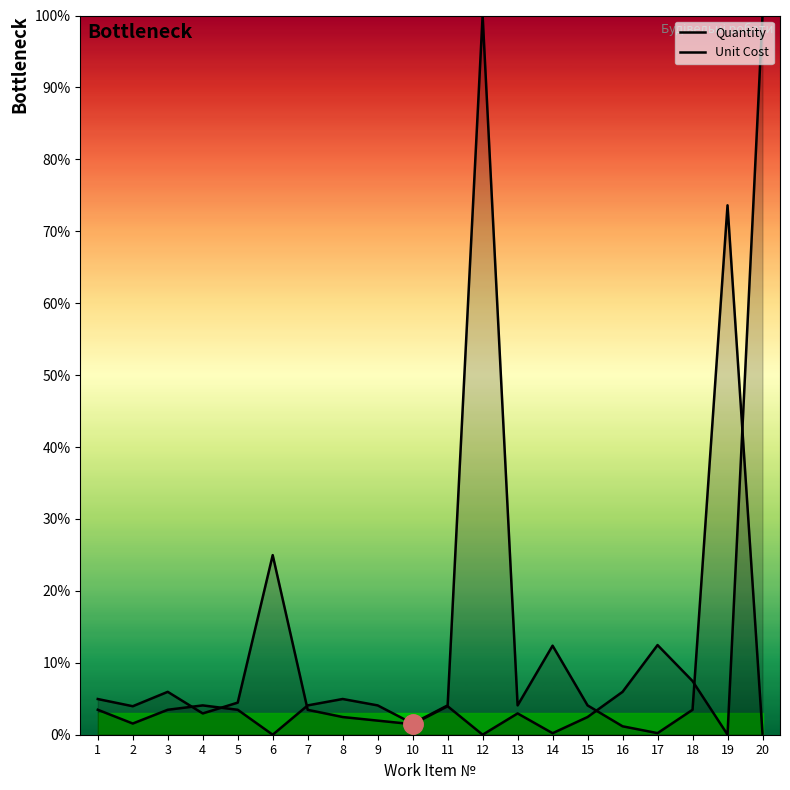

True or false: Unit Cost has a value of 40.8 at 6.

False